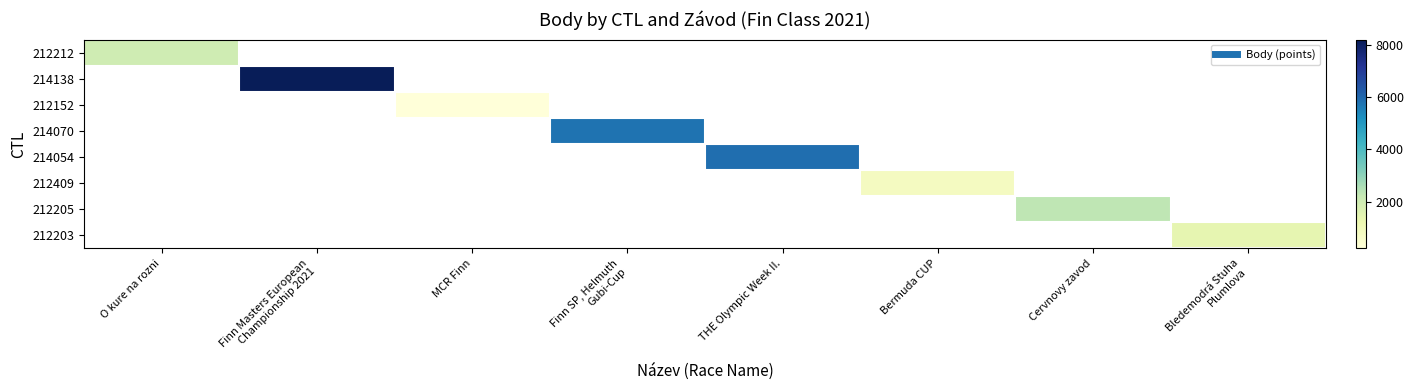

At how many categories does at least one series exceed 2159?

4